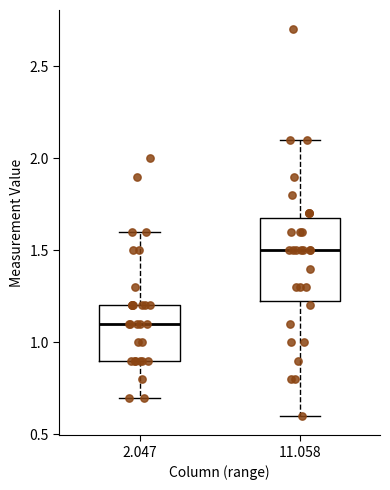

Reading left to right, transcribe this box plot: for each box, give where its median line is, the range the box spans, and where its two whiskers end, as read against the y-axis. The values are not printed on the chart, so give them approximately, as read against the axis.

2.047: median 1.10, box 0.90 to 1.20, whiskers 0.70 to 1.60
11.058: median 1.50, box 1.25 to 1.70, whiskers 0.60 to 2.10